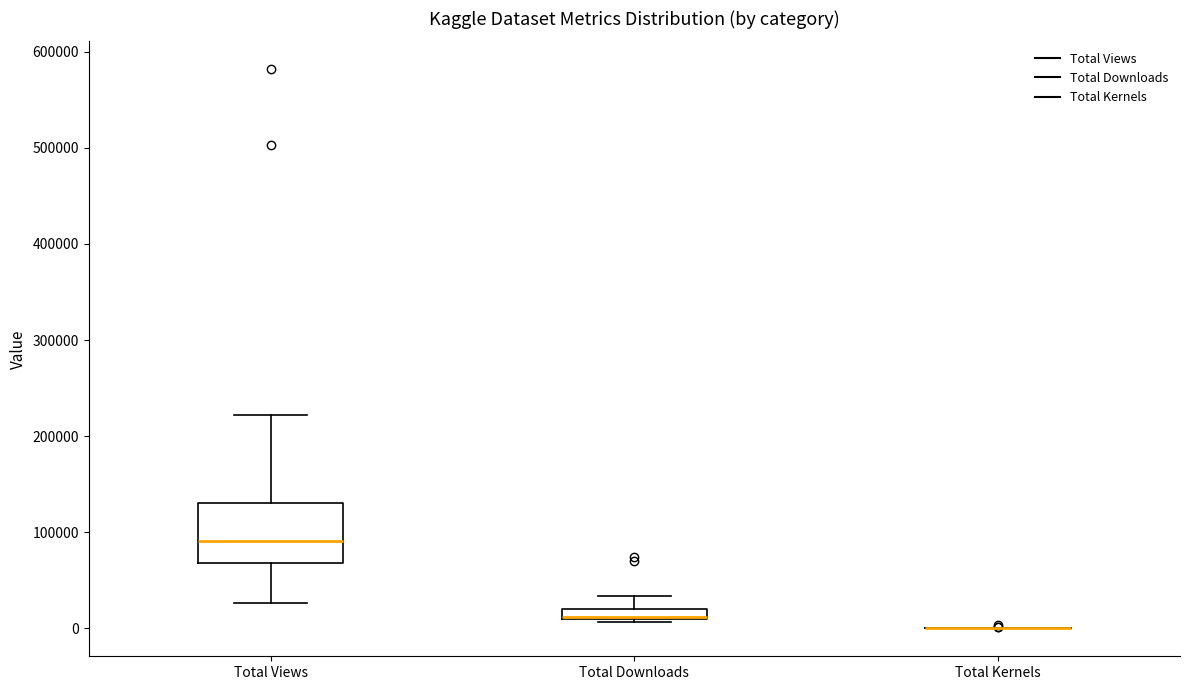

Where does the median line of the box for Total Views sit on the y-axis? The values are not printed on the chart, so give them approximately, as read against the axis.

90000